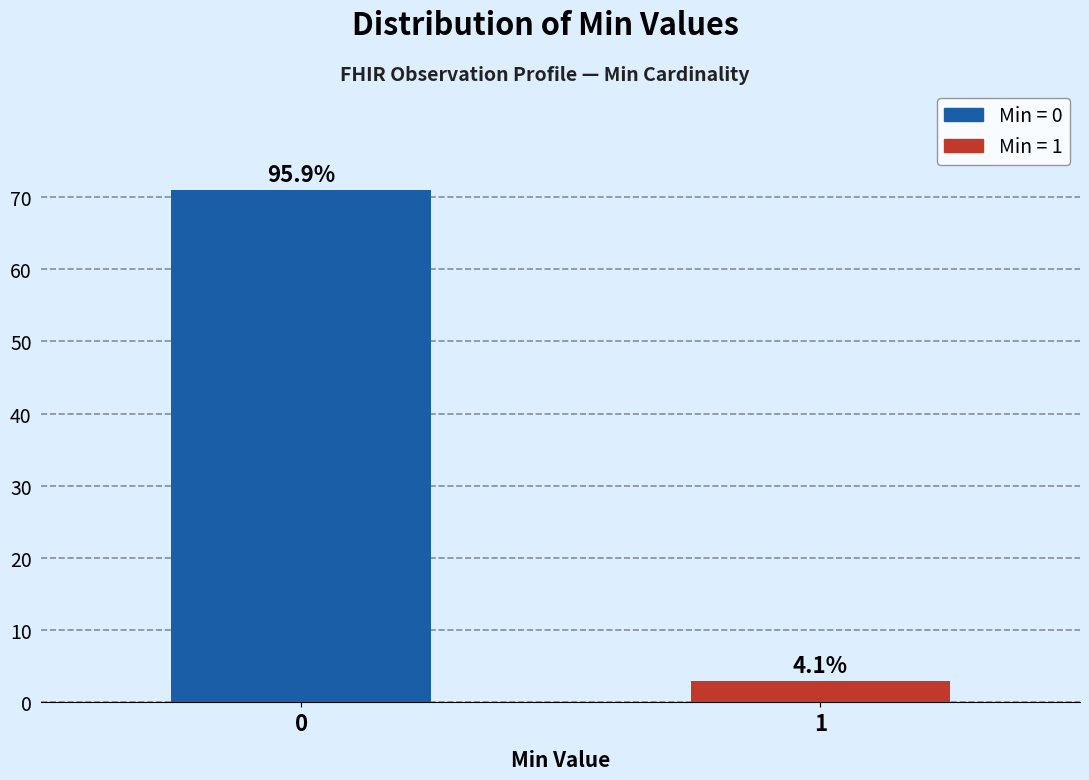

Are the bars horizontal?

No